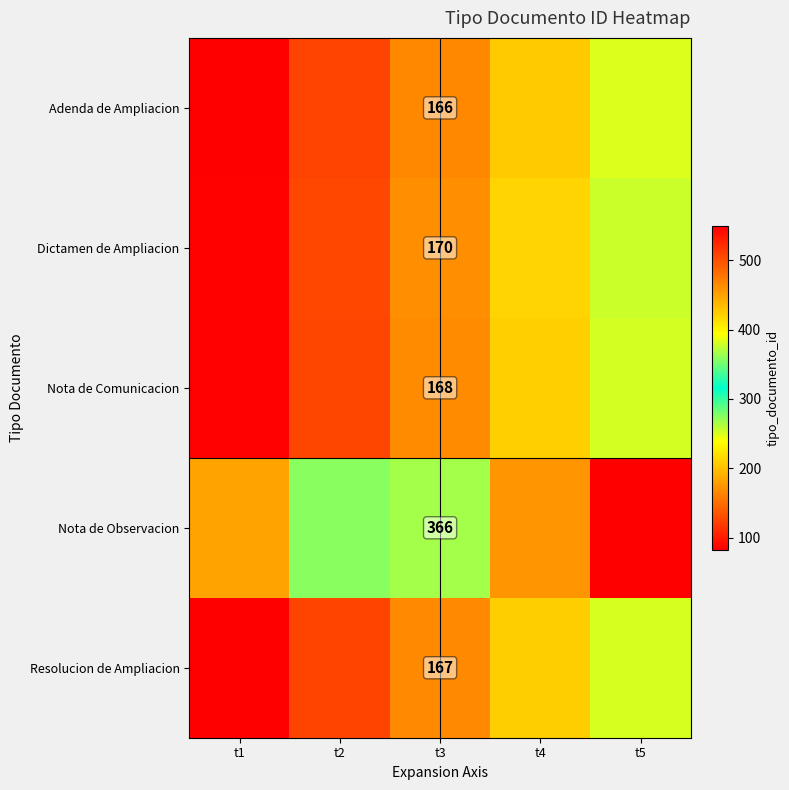

True or false: Nota de Observacion has a value of 399.3 at t2.

False